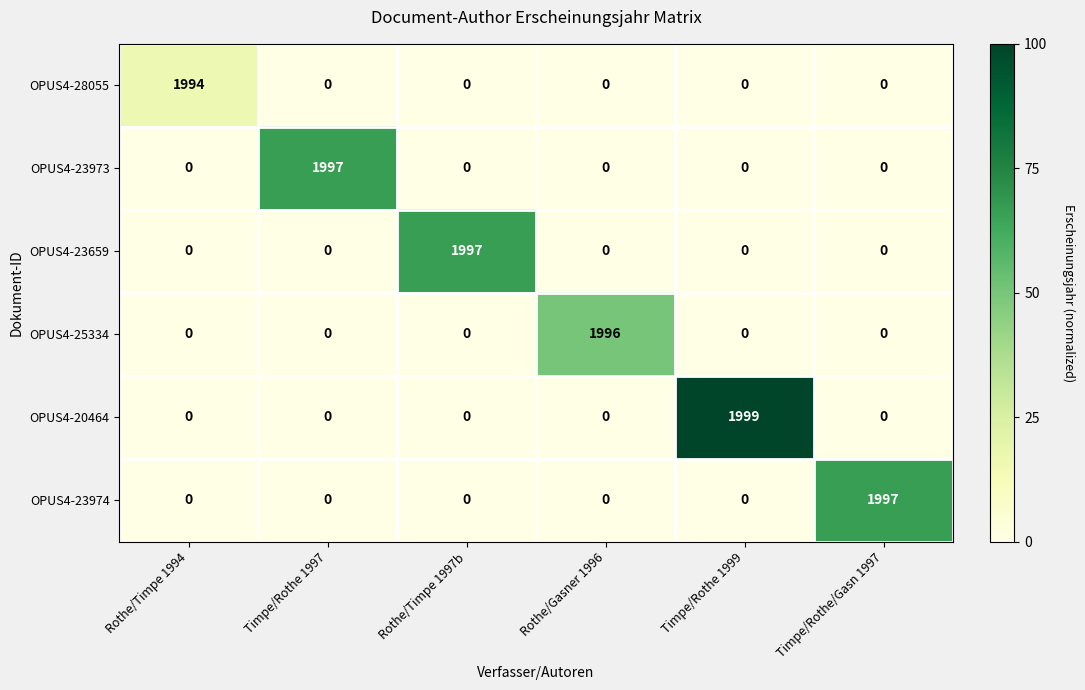

The value of OPUS4-28055 at Rothe/Gasner 1996 is 0. True or false?

True